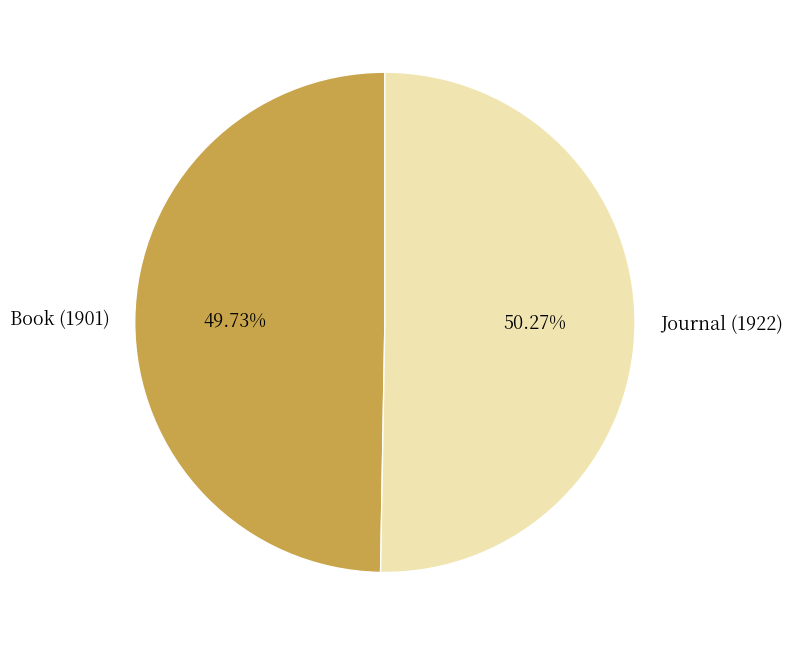

What percentage is the Book (1901) slice, to the nearest percent?

50%